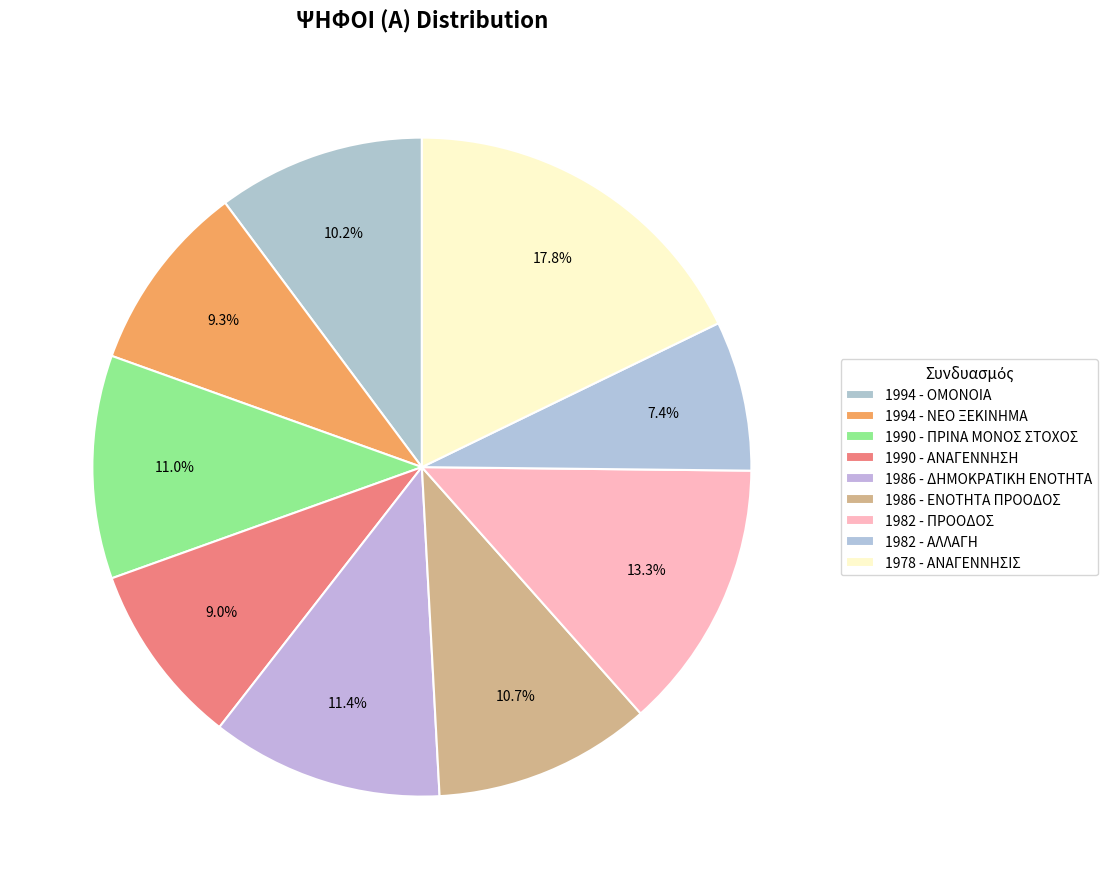

How many segments does this pie chart have?

9